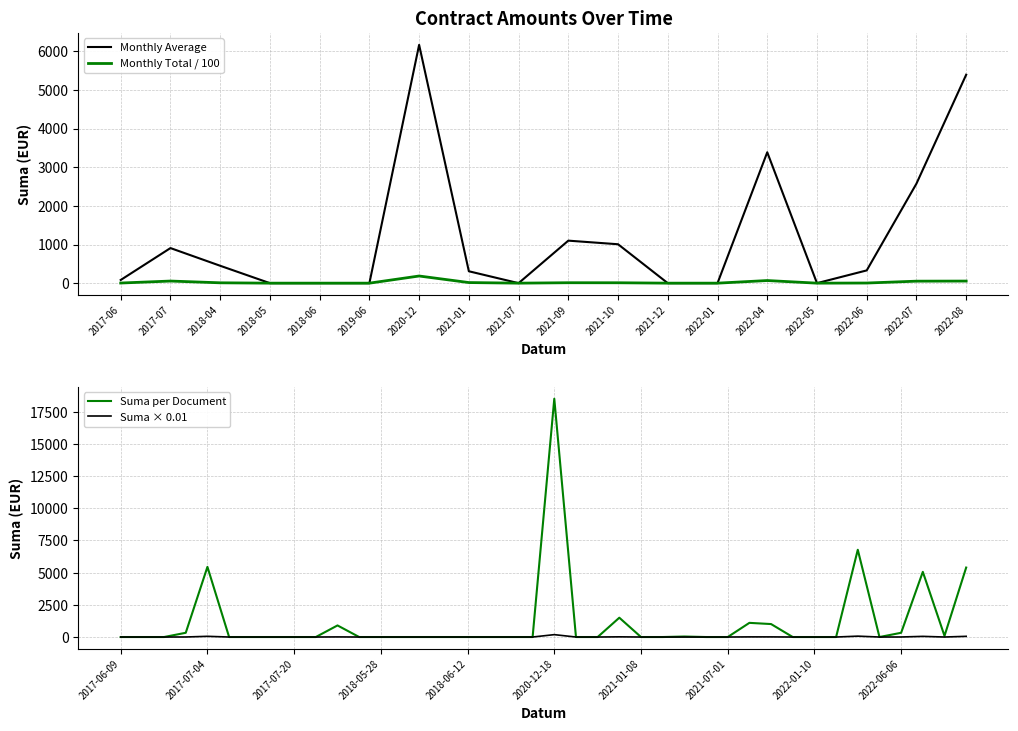

What is the difference between the maximum and second lowest values in the Suma series?

18500.0